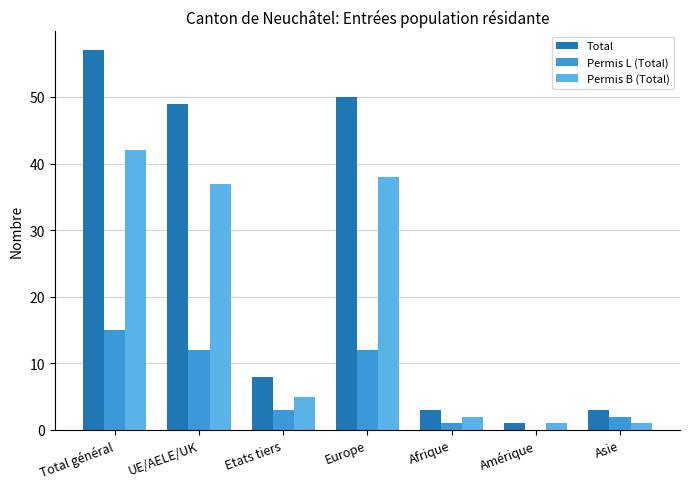

Count the number of data series in this chart.

3